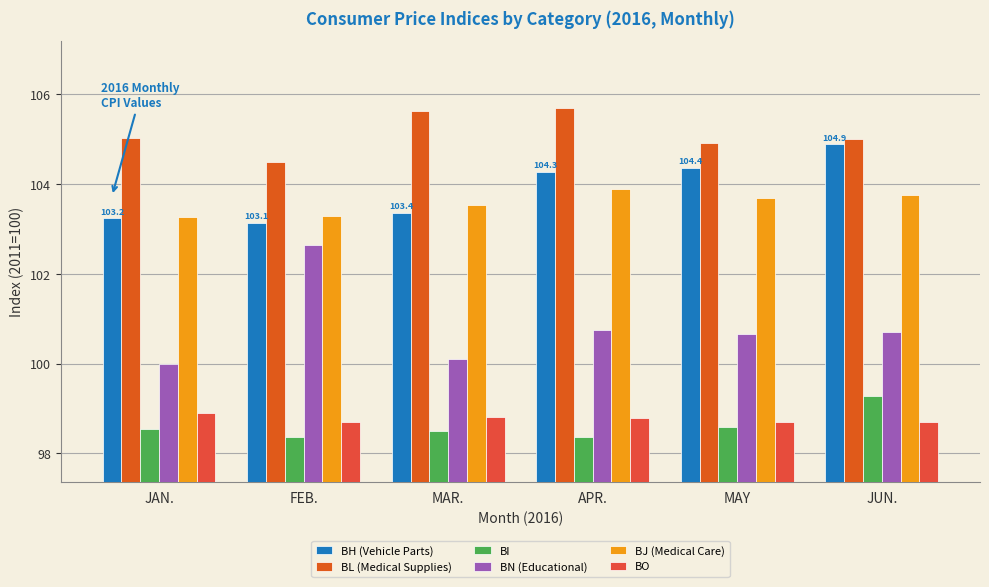

What are all the series names shown in the legend?

BH (Vehicle Parts), BL (Medical Supplies), BI, BN (Educational), BJ (Medical Care), BO